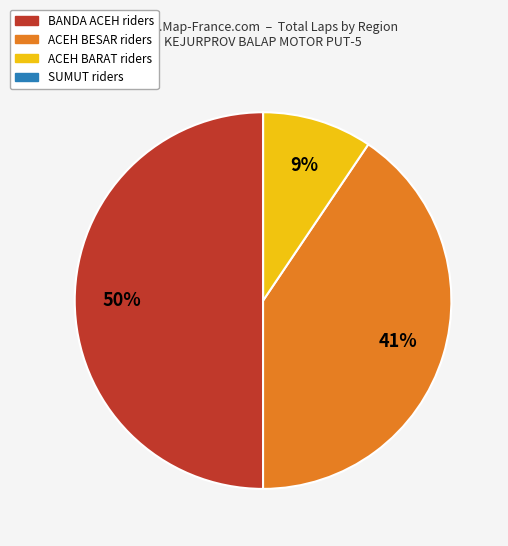

To the nearest percent, what is the difference between the largest and smallest slice percentages?

50%